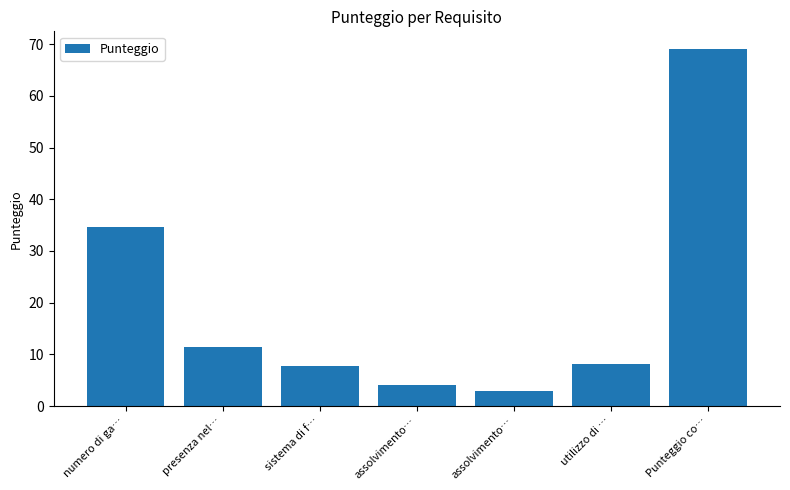

How many categories are shown in the chart?

7